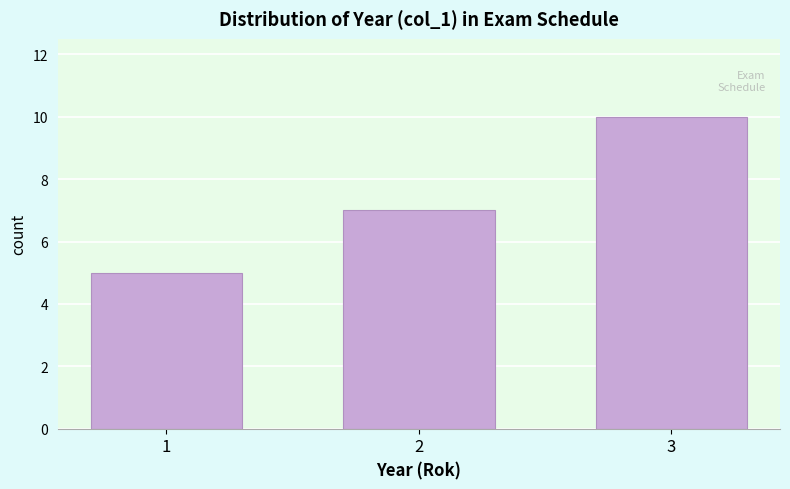

Reading right to left, what are all the values shown in this chart?

3=10	2=7	1=5